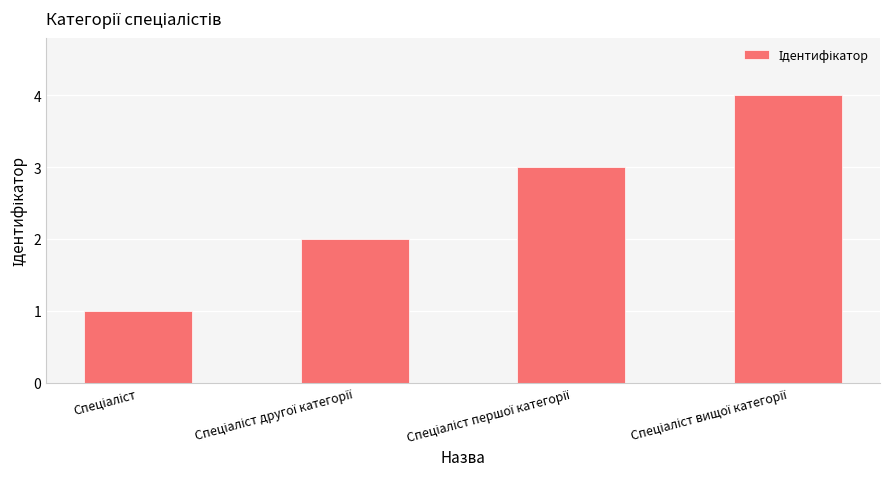

How many distinct data groups are displayed?

1